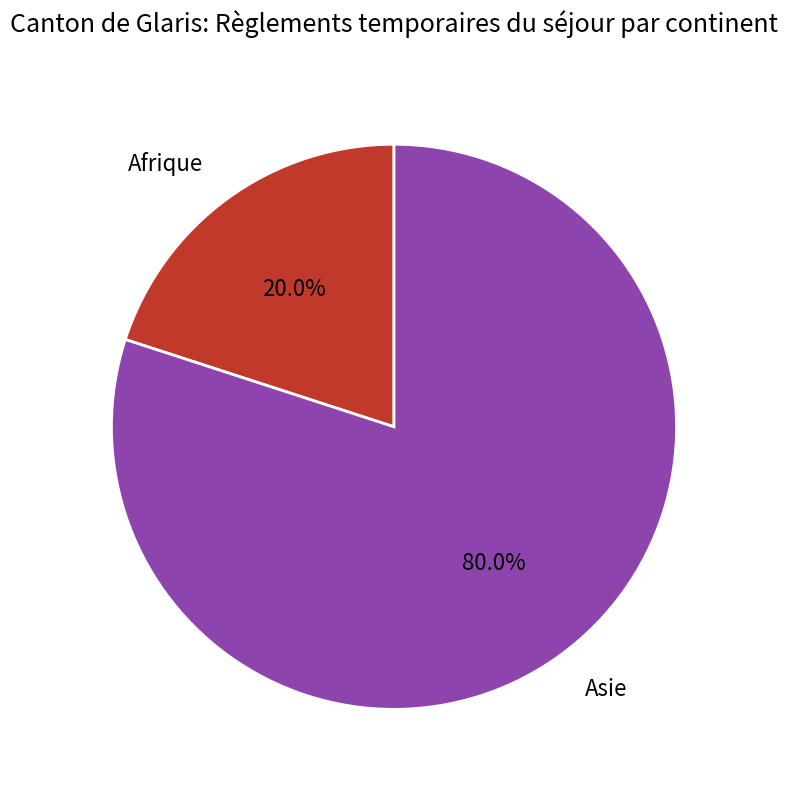

Which category has the biggest portion of the pie?

Asie